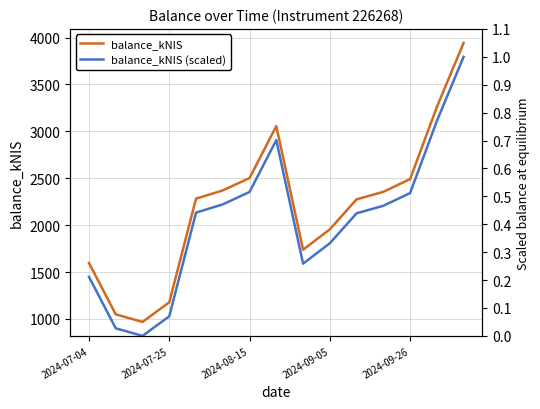

How many lines are shown in the chart?

2